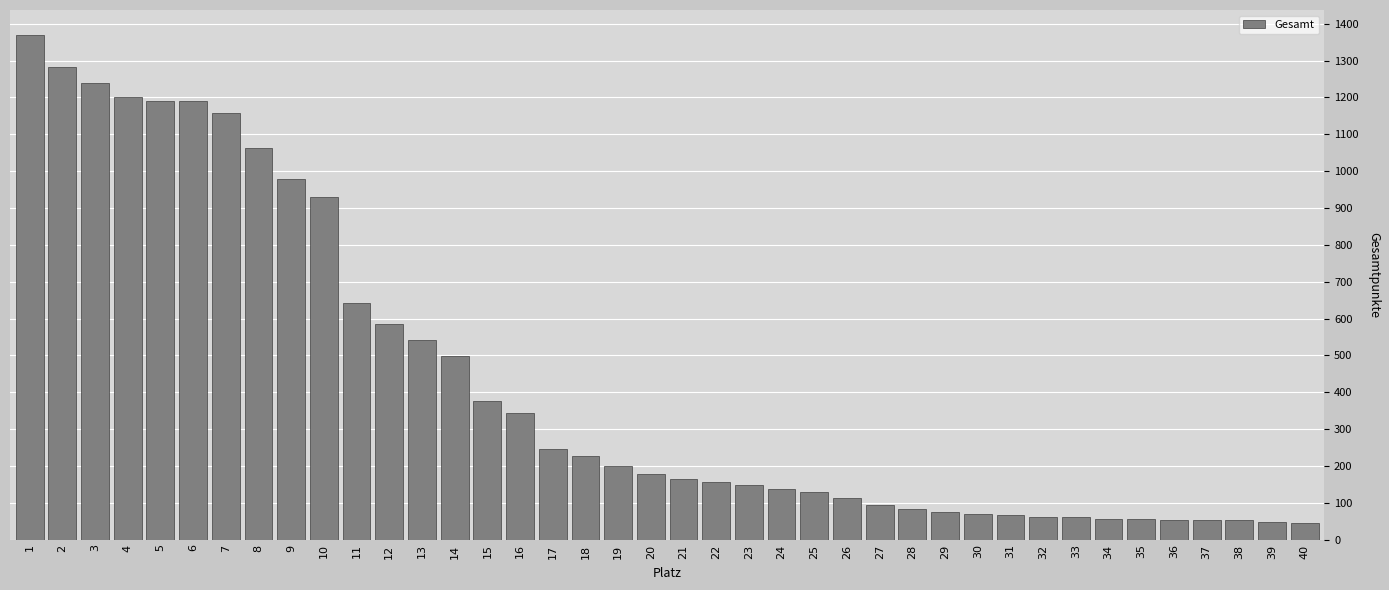

What is the difference between the values at 23 and 11?

495